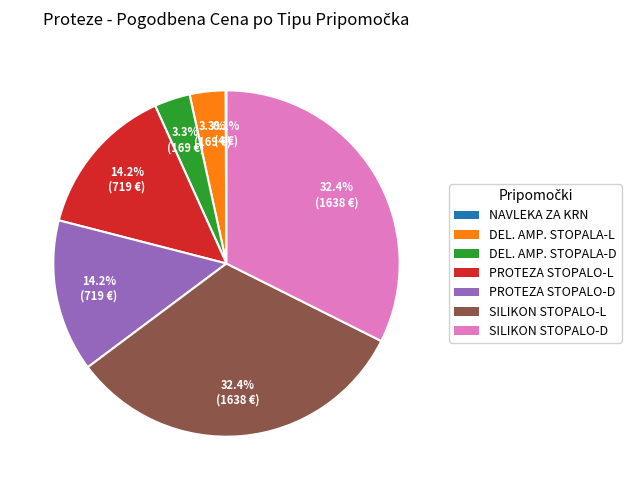

Does any single category account for the majority?

No